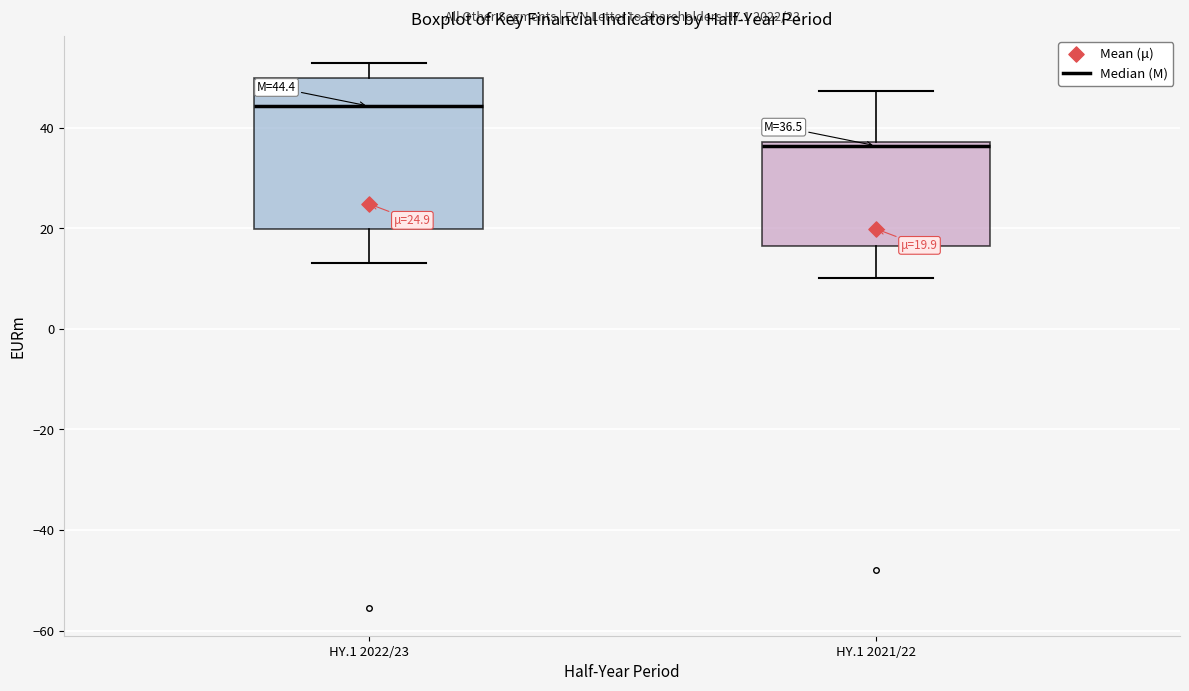

Which box is the tallest, from its lower edge to its upper edge?

HY.1 2022/23